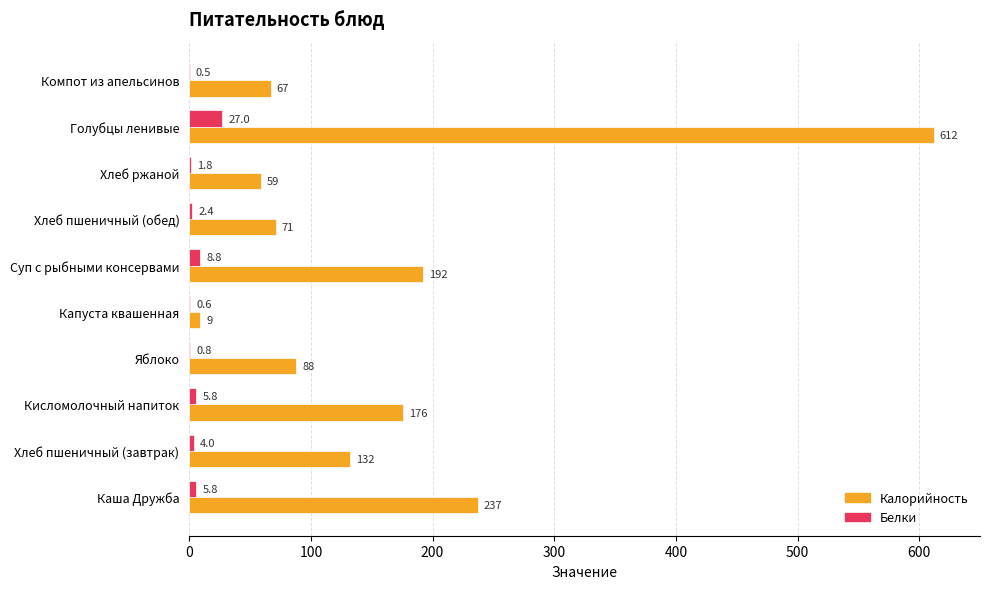

Is the value of Калорийность at Хлеб пшеничный (завтрак) greater than the value of Белки at Хлеб ржаной?

Yes